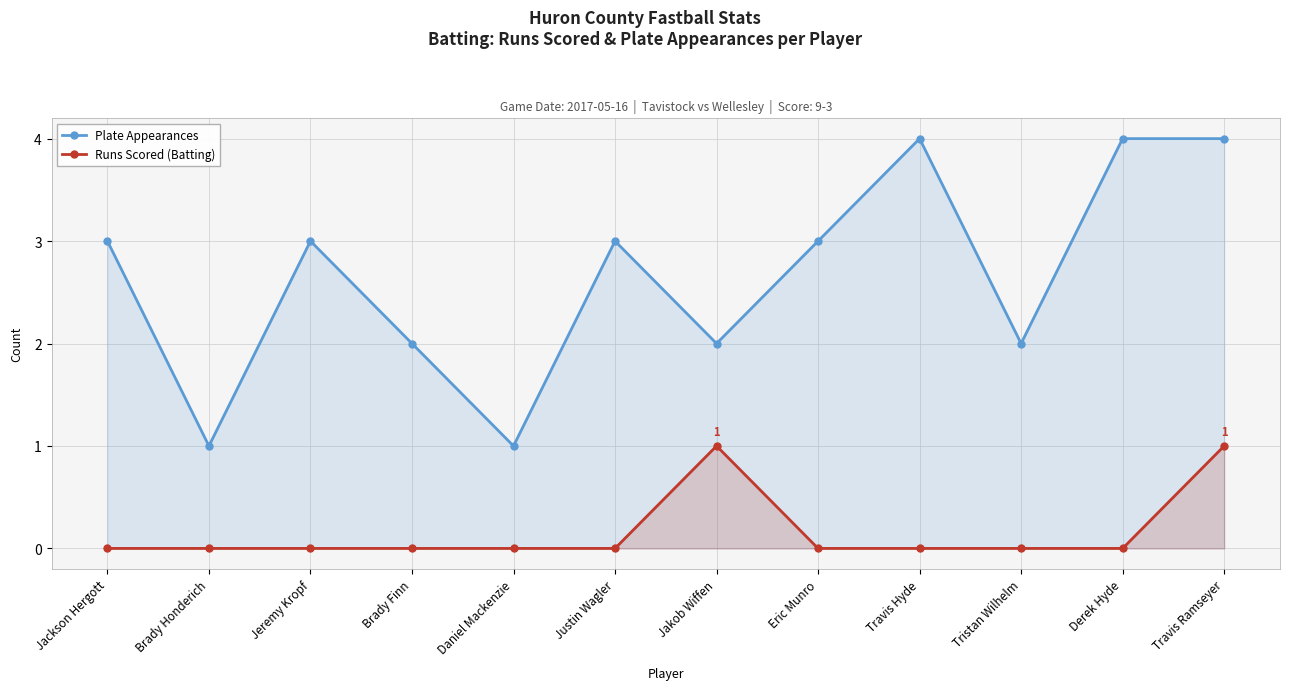

What is the difference between the maximum and minimum values in the Plate Appearances series?

3